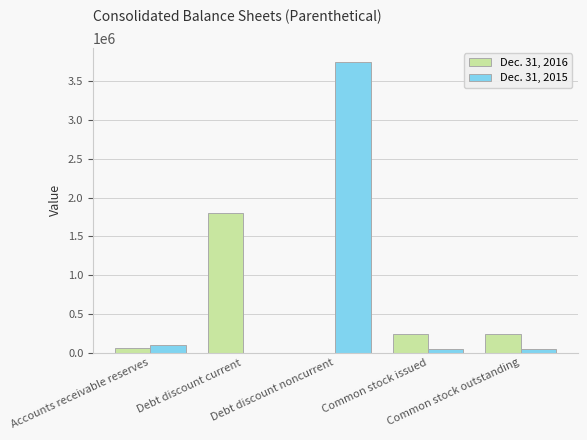

Which series has the largest total across all categories?

Dec. 31, 2015